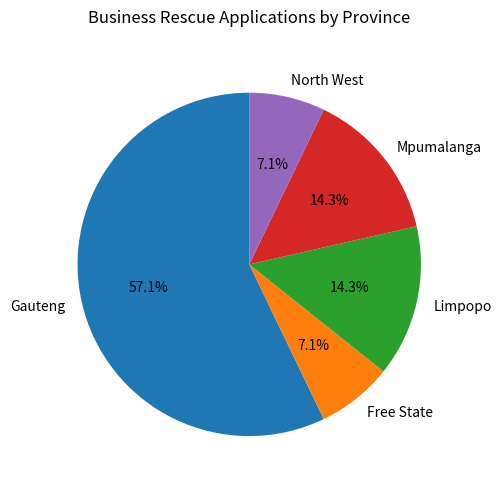

How many slices are in this pie chart?

5